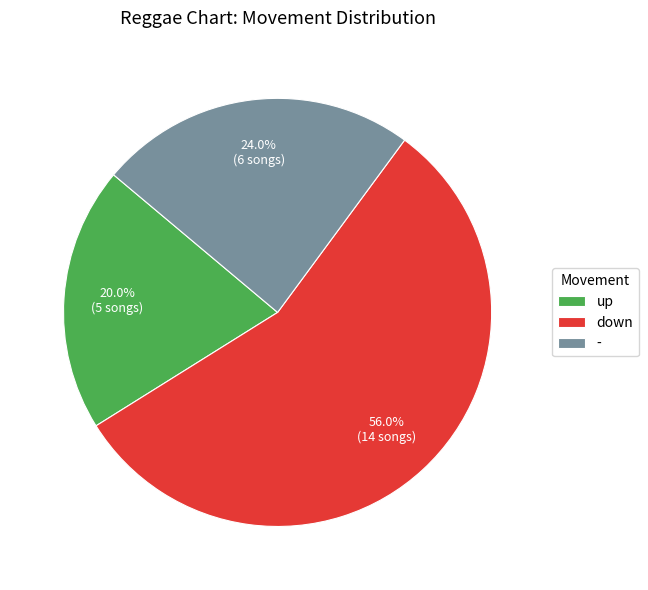

Which category has the smallest portion of the pie?

up